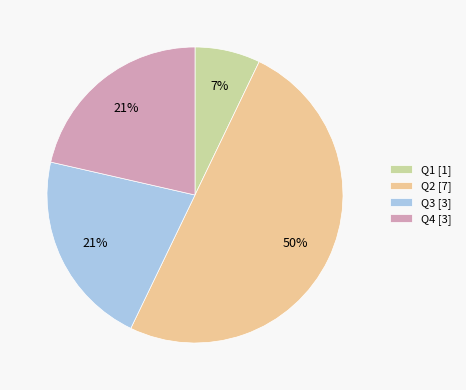

How many slices are in this pie chart?

4